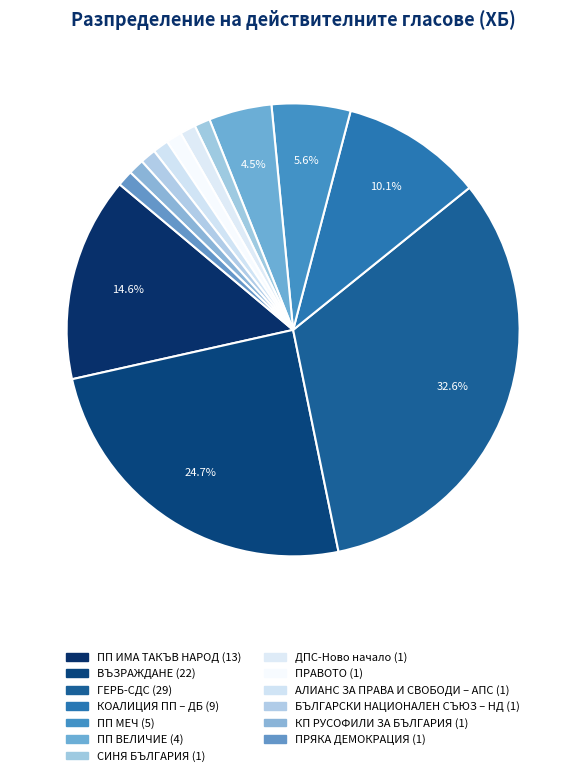

Count the number of slices in the pie.

13